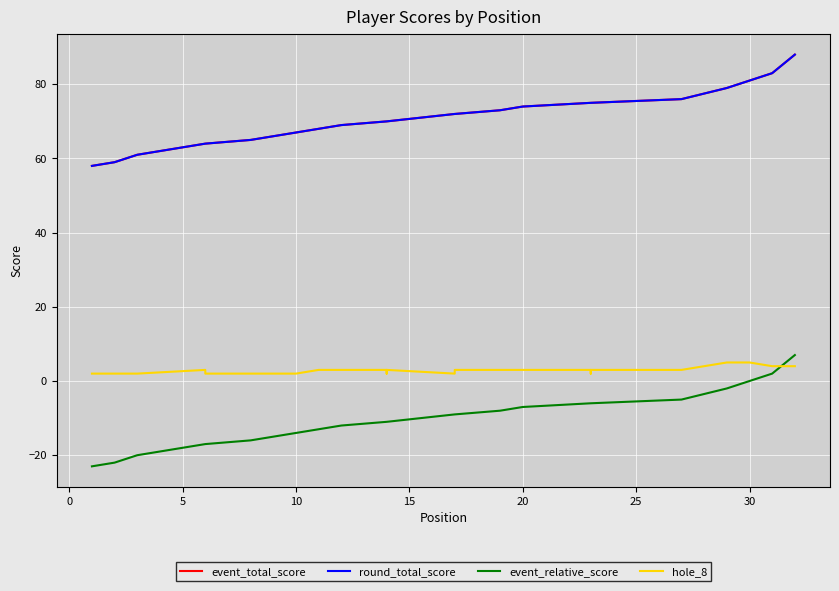

What are all the series names shown in the legend?

event_total_score, round_total_score, event_relative_score, hole_8